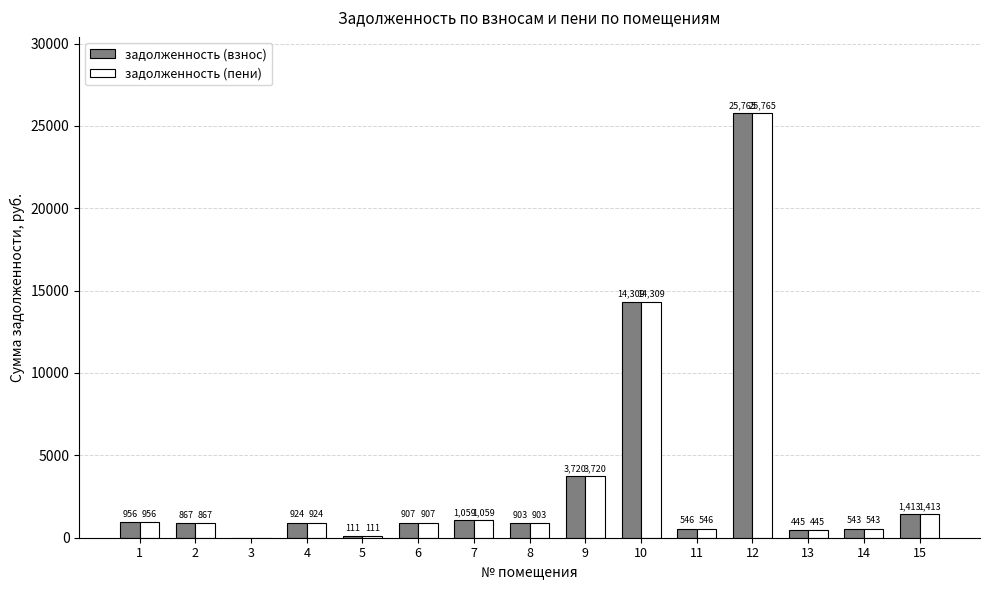

At which category is the sum across all series the highest?

12